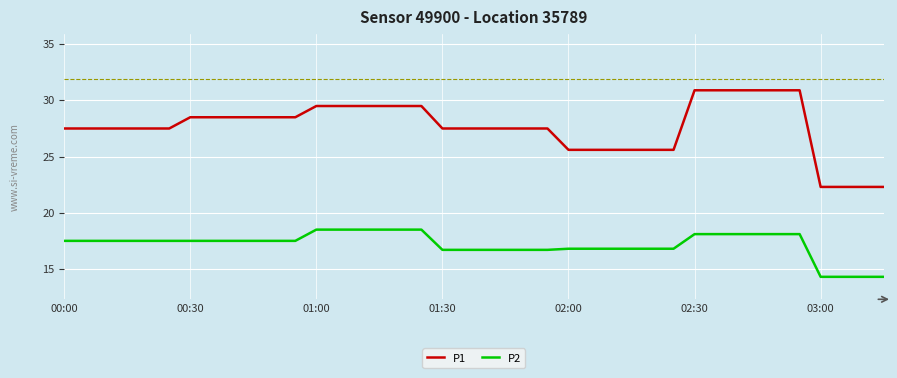

True or false: P2 and P1 cross at least once.

False